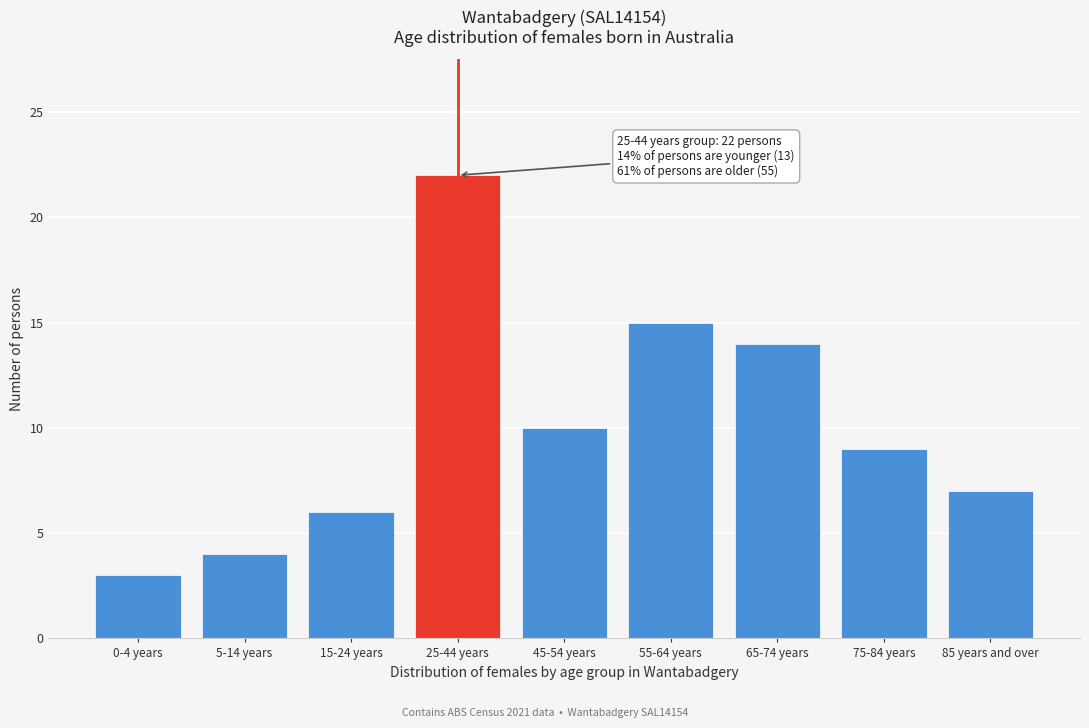

Reading left to right, what are all the values shown in this chart?

0-4 years=3	5-14 years=4	15-24 years=6	25-44 years=22	45-54 years=10	55-64 years=15	65-74 years=14	75-84 years=9	85 years and over=7